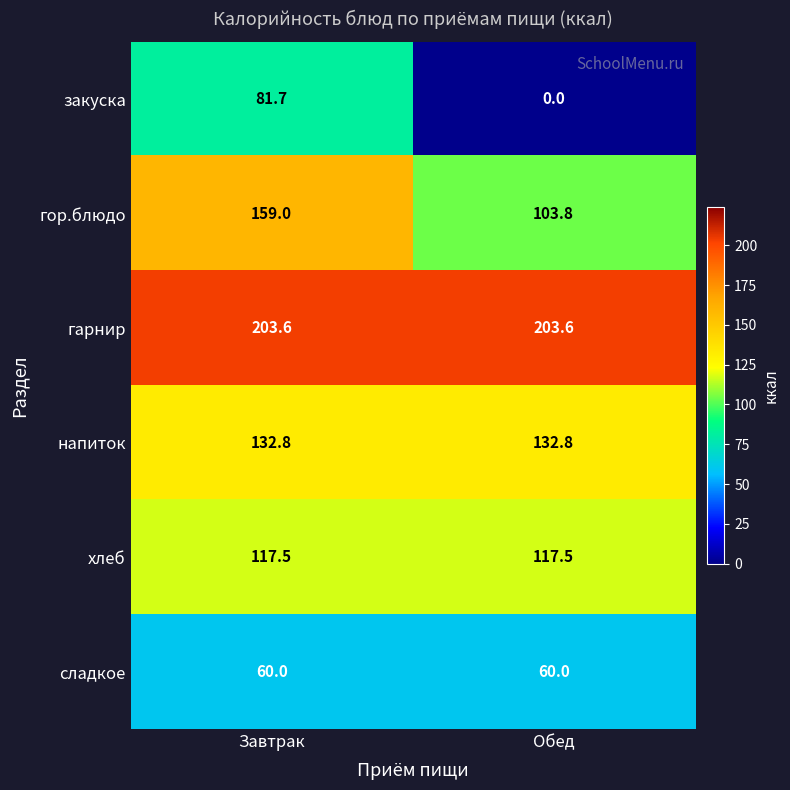

Which series has the largest range (max minus min)?

закуска